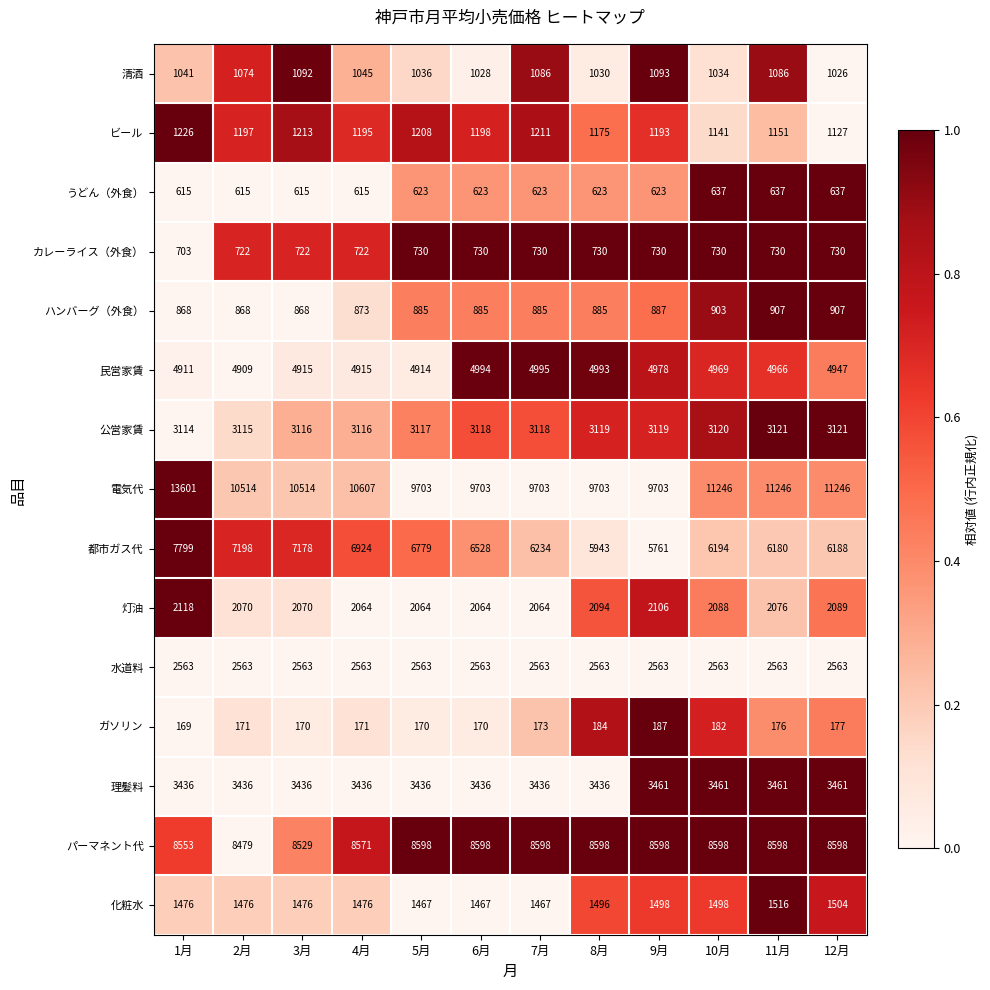

What is the sum of the うどん（外食） values at 9月 and 8月?

1246